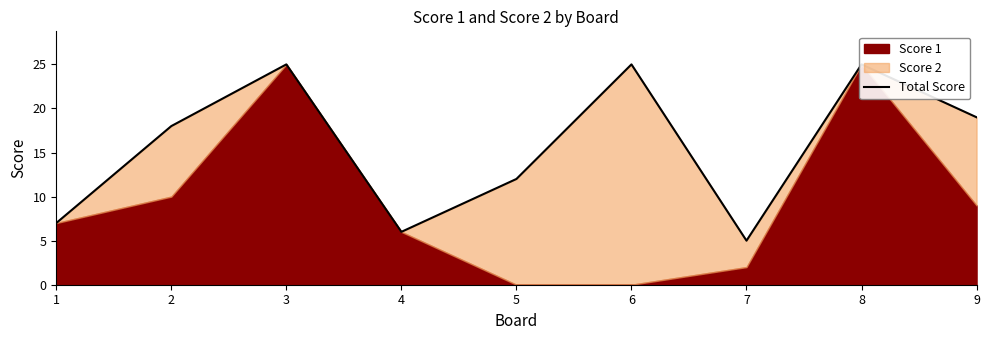

True or false: the data shows 25 at 3.

True